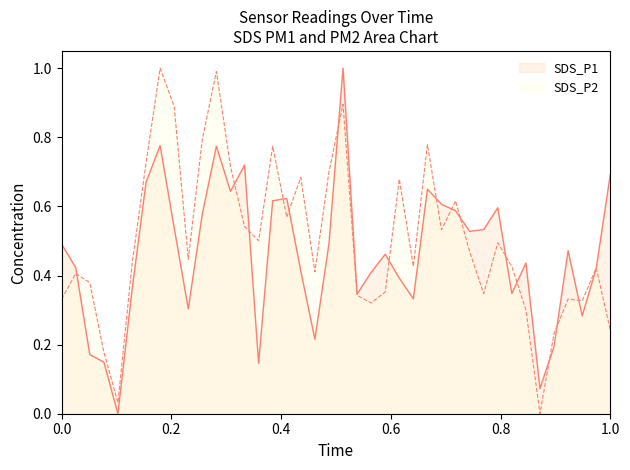

Reading left to right, transcribe all the data shown in this chart.

SDS_P1: 0.5	0.4	0.2	0.1	0.0	0.4	0.7	0.8	0.5	0.3	0.6	0.8	0.6	0.7	0.1	0.6	0.6	0.4	0.2	0.5	1.0	0.3	0.4	0.5	0.4	0.3	0.7	0.6	0.6	0.5	0.5	0.6	0.3	0.4	0.1	0.2	0.5	0.3	0.4	0.7
SDS_P2: 0.3	0.4	0.4	0.2	0.0	0.4	0.7	1.0	0.9	0.4	0.8	1.0	0.7	0.5	0.5	0.8	0.6	0.7	0.4	0.7	0.9	0.3	0.3	0.4	0.7	0.4	0.8	0.5	0.6	0.5	0.3	0.5	0.4	0.3	0.0	0.2	0.3	0.3	0.4	0.2